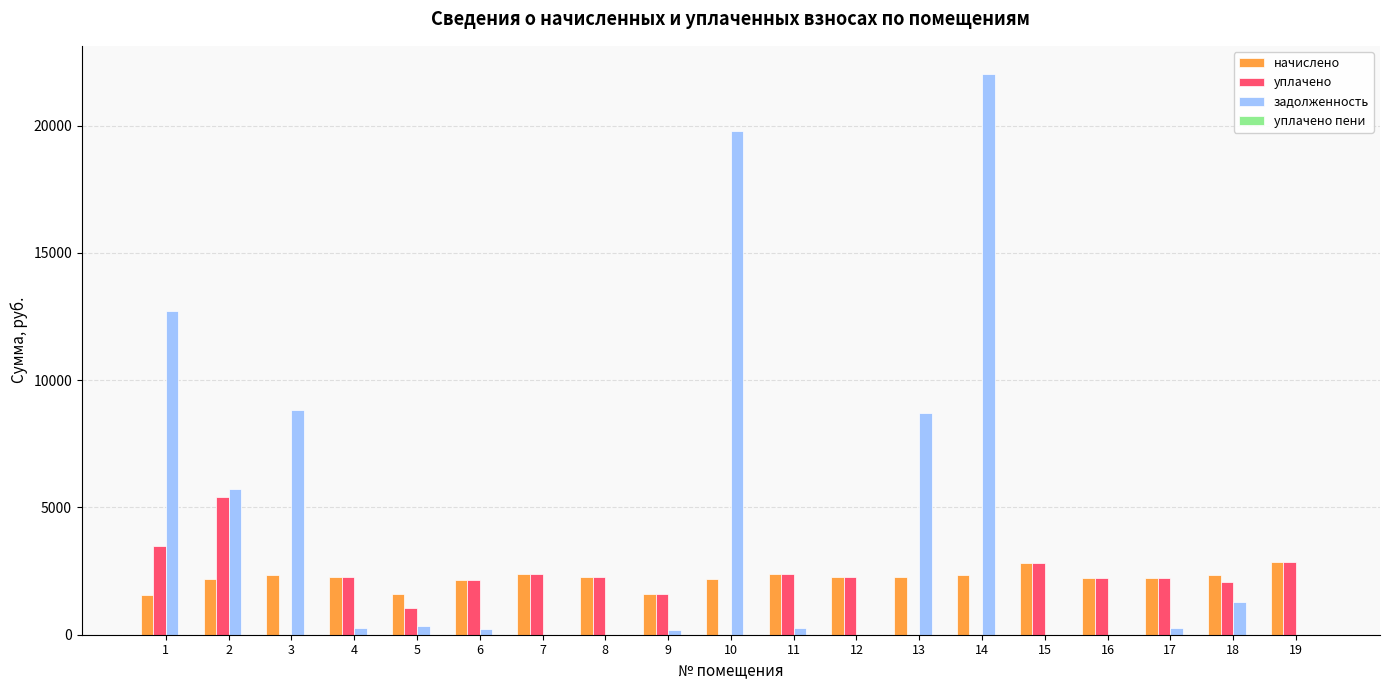

What is the greatest value displayed?

22028.6